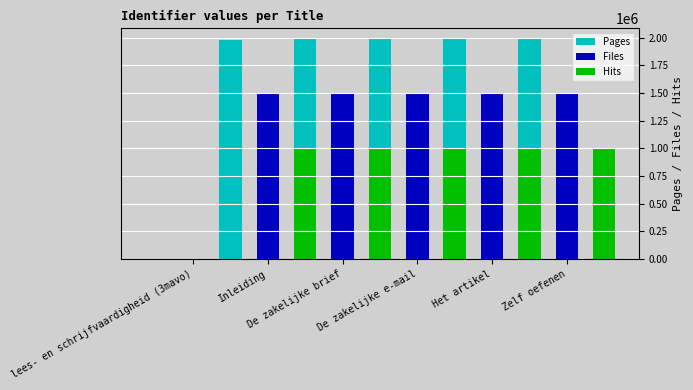

Which category has the lowest value in the Hits series?

lees- en schrijfvaardigheid (3mavo)